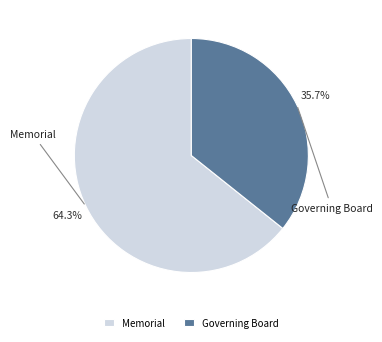

How much of the chart is everything except Memorial?

35.7%